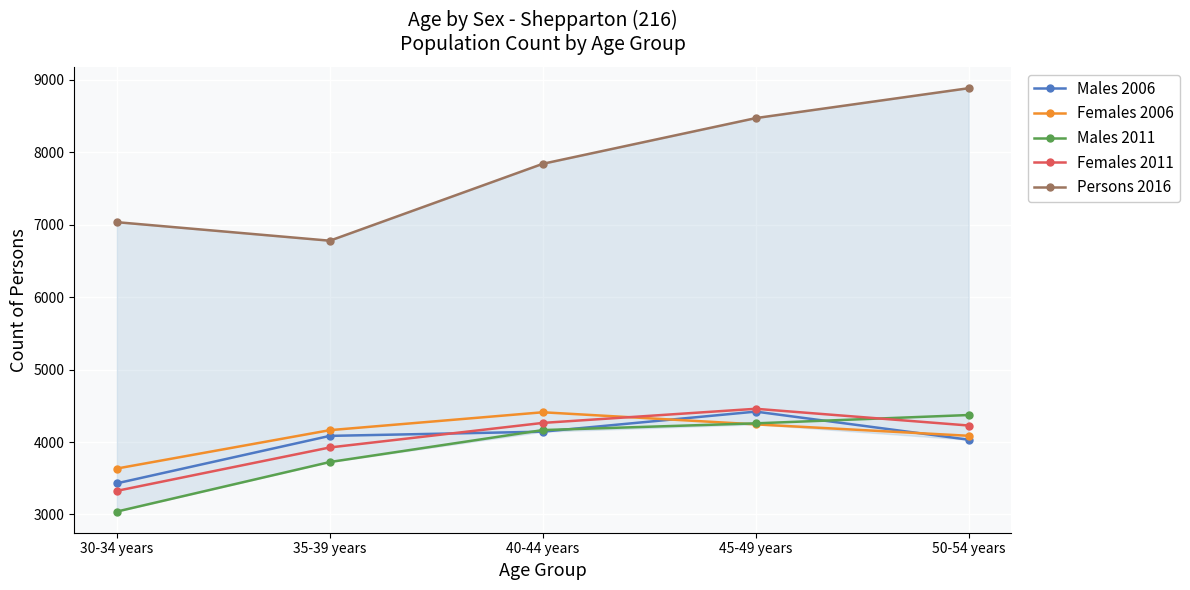

Rank the categories by Males 2011 value from highest to lowest.

50-54 years, 45-49 years, 40-44 years, 35-39 years, 30-34 years